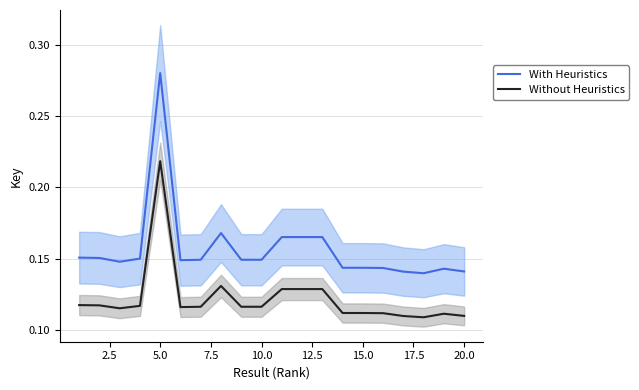

True or false: Without Heuristics and With Heuristics intersect in this chart.

False